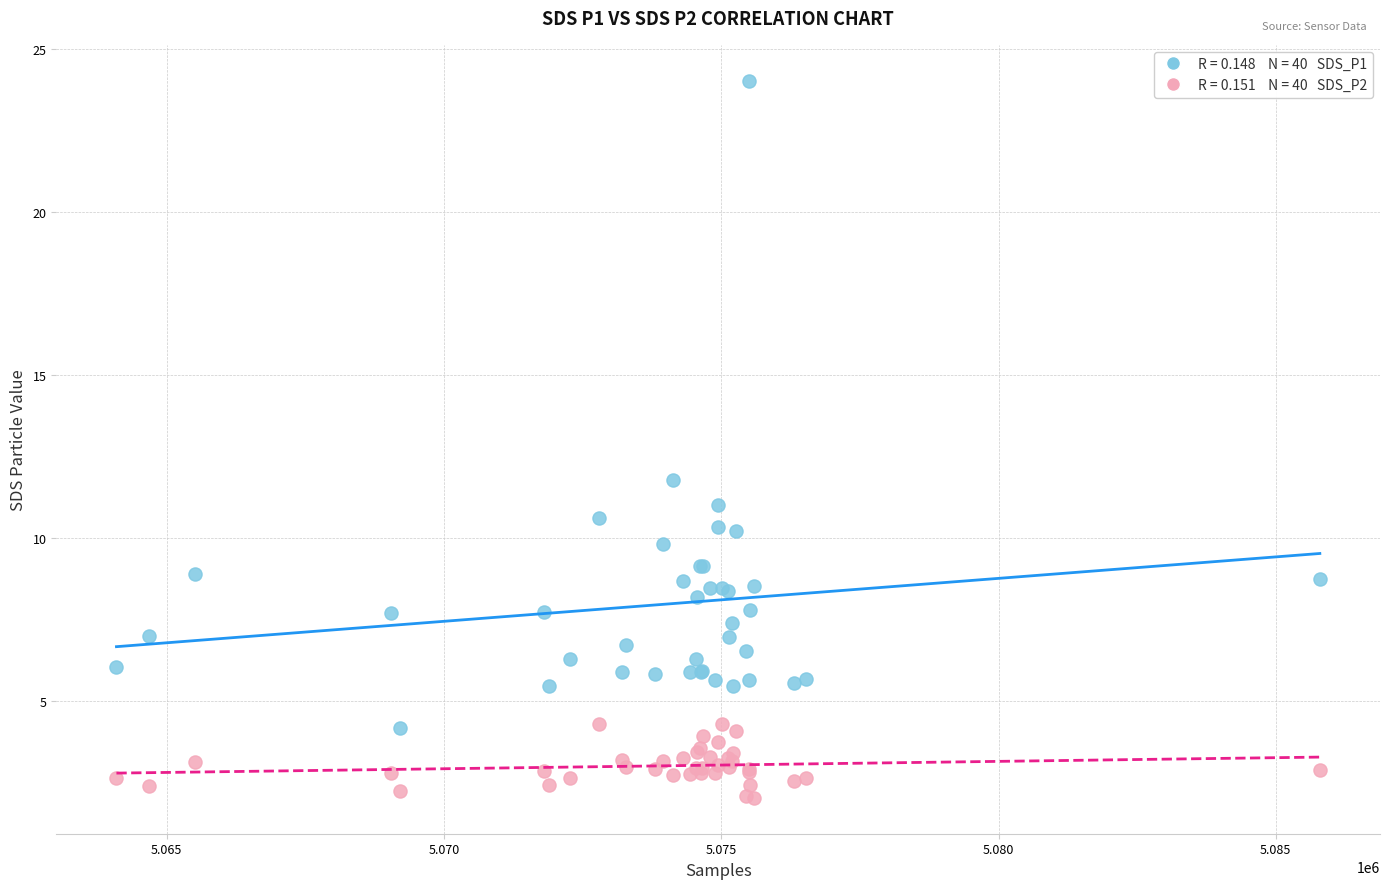

Across all series, what Y value is closest to 13?

11.8